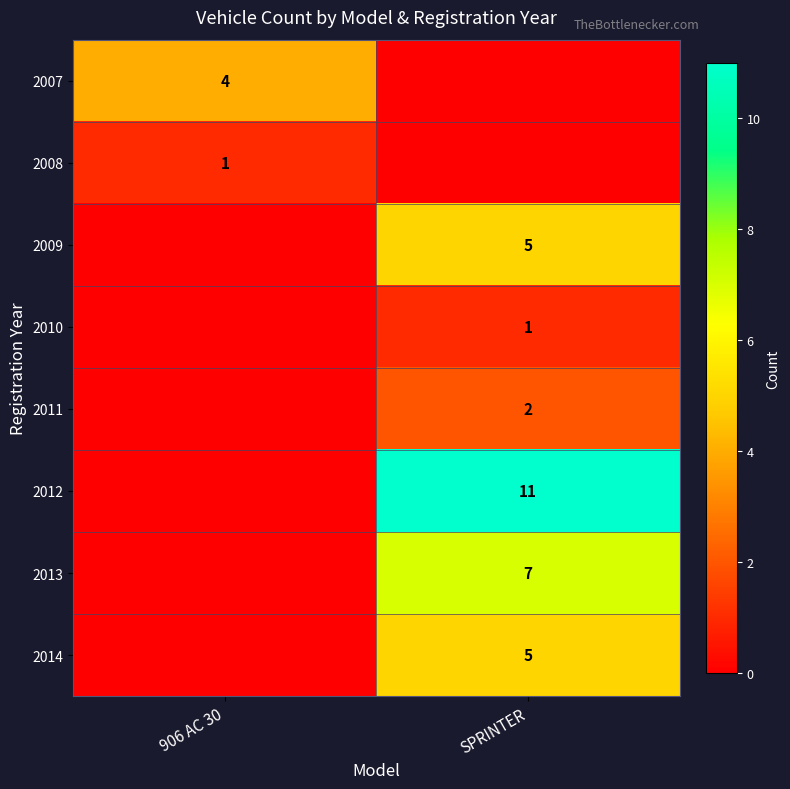

How many positive values does the row_5 series have?

1